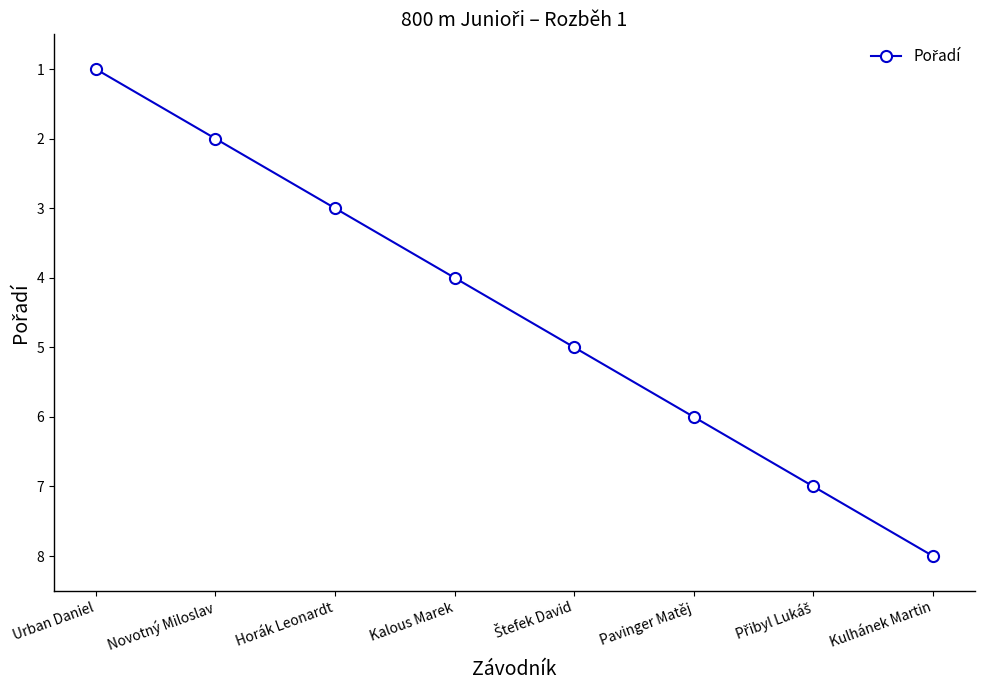

What is the difference between the maximum and minimum values?

7